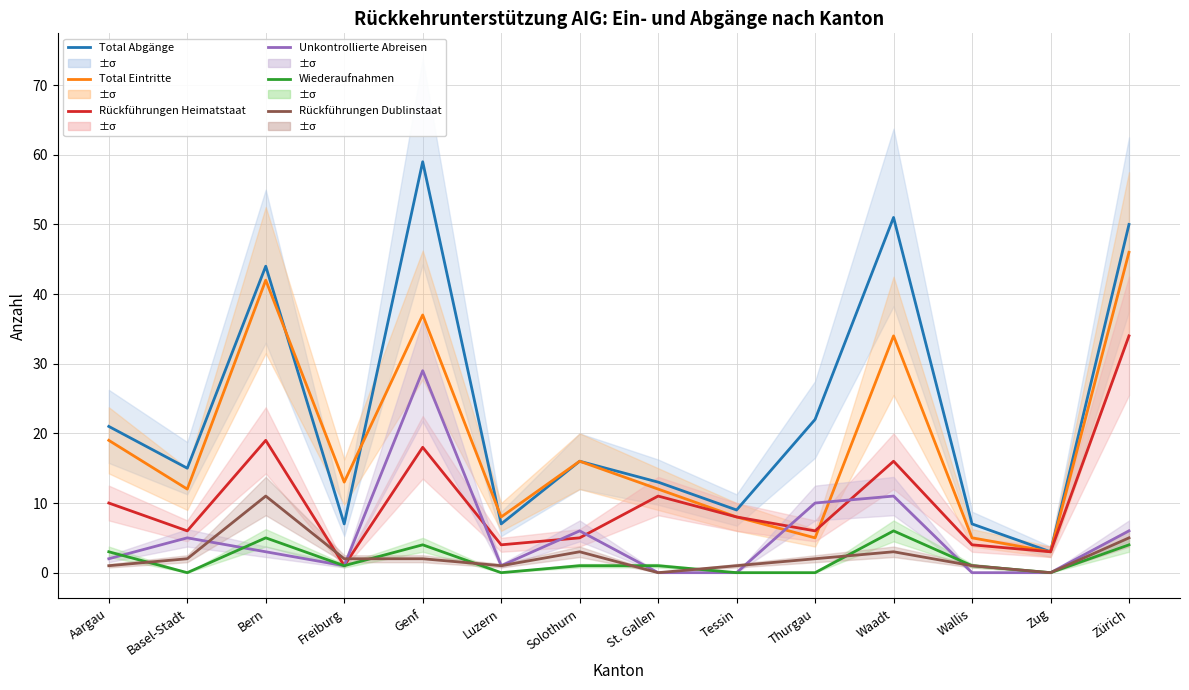

What is the approximate value of Rückführungen Heimatstaat at Basel-Stadt?

6